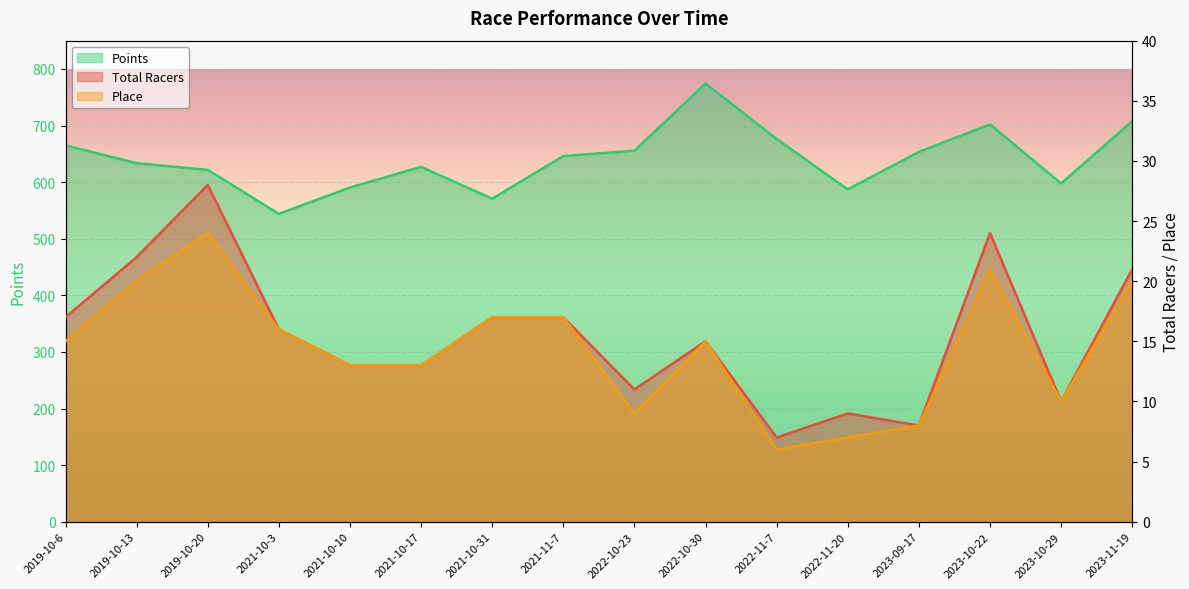

What is the sum of the Total Racers values at 2021-11-7 and 2023-11-19?

38.0